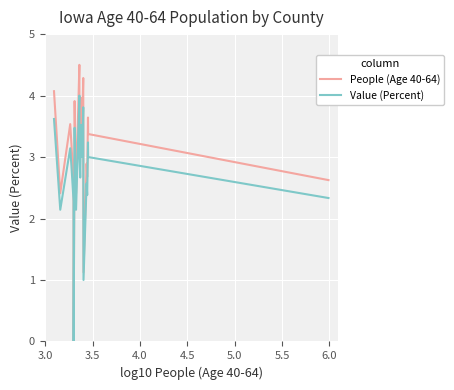

What is the greatest value displayed?

4.5